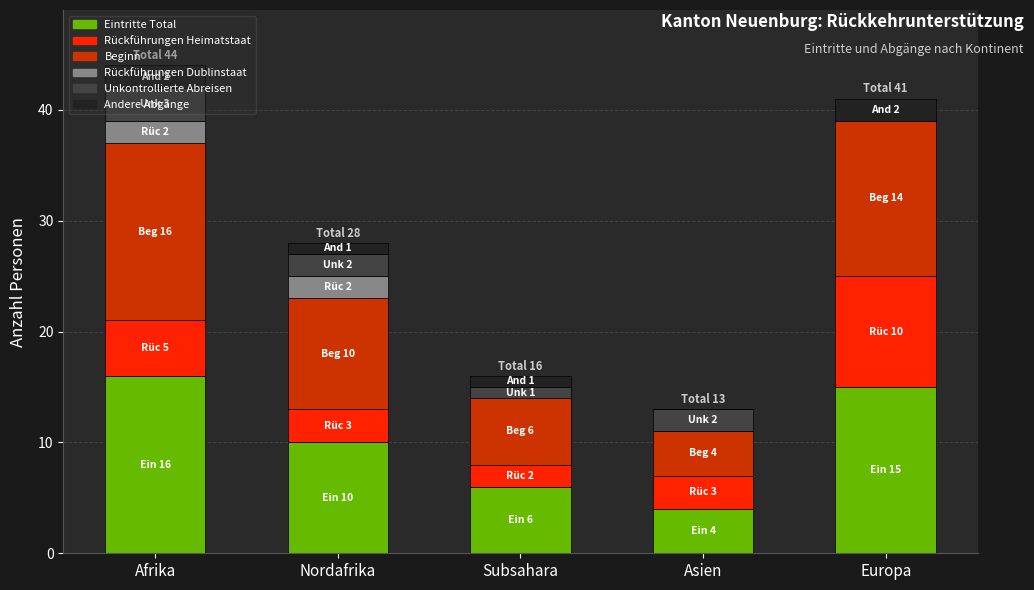

Is it true that Eintritte Total equals 16 at Afrika?

True